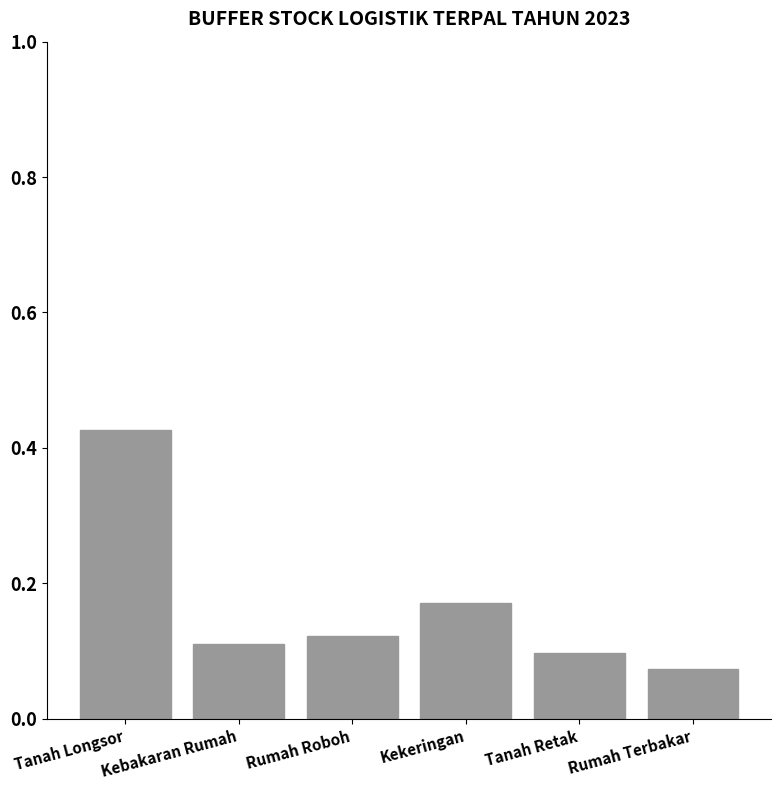

Count the values in the range 0 to 1.

6